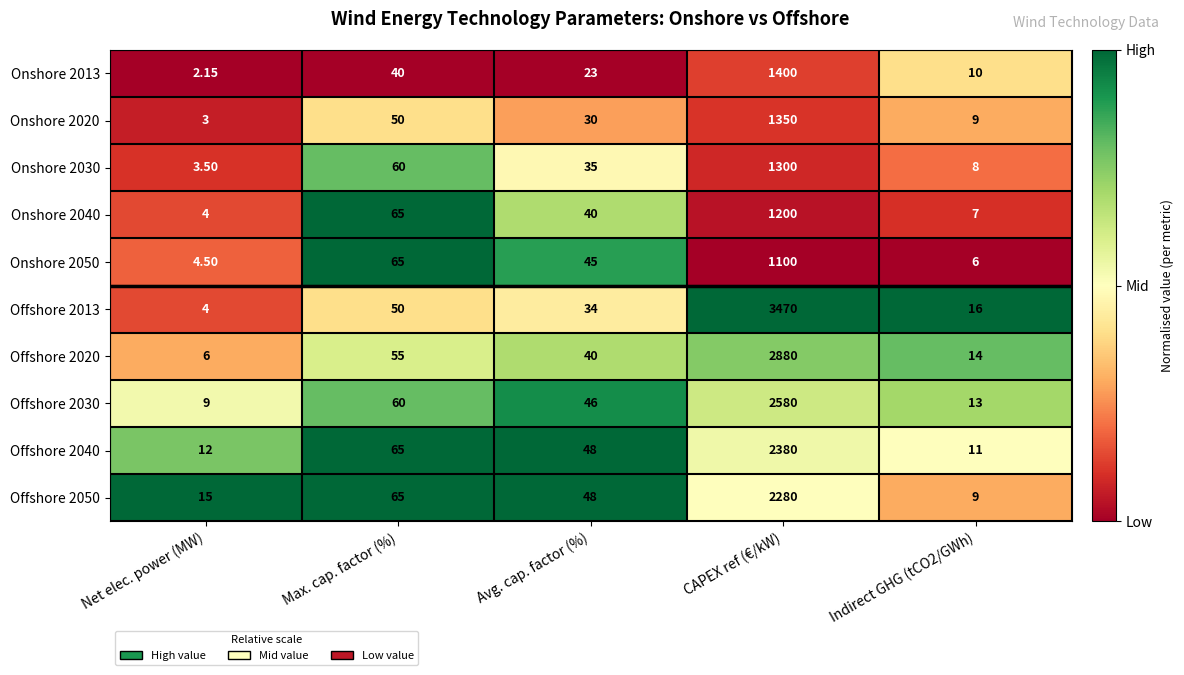

At which label does Offshore 2013 reach its minimum?

Net elec. power (MW)